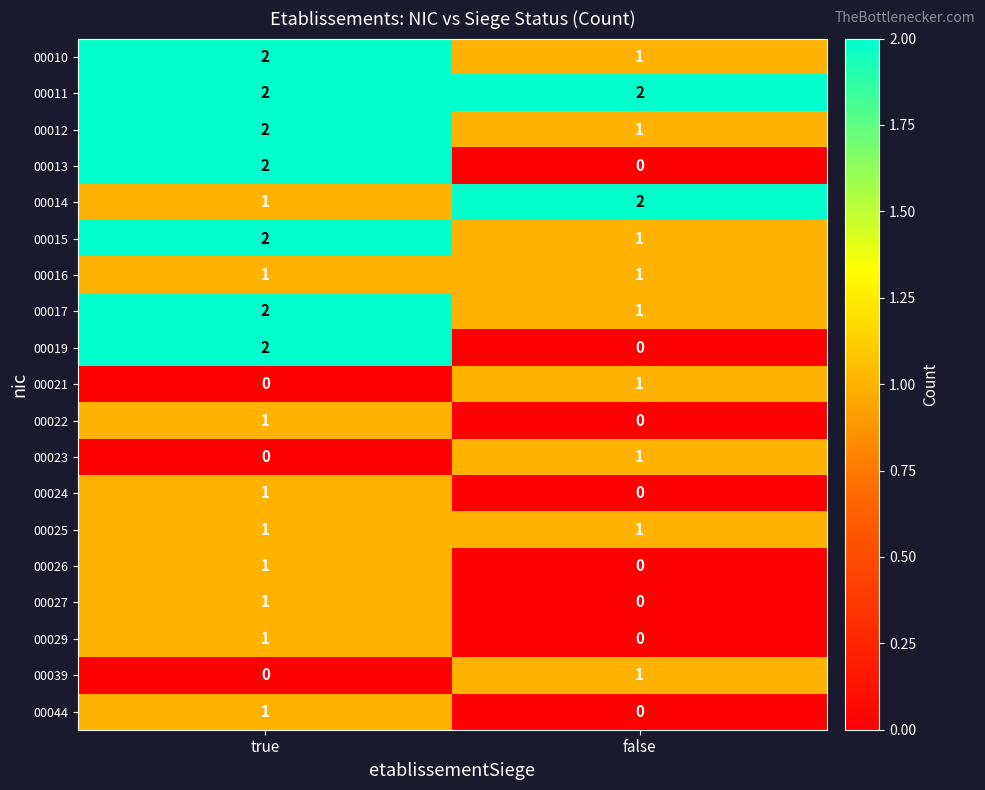

At which category is the sum across all series the highest?

true